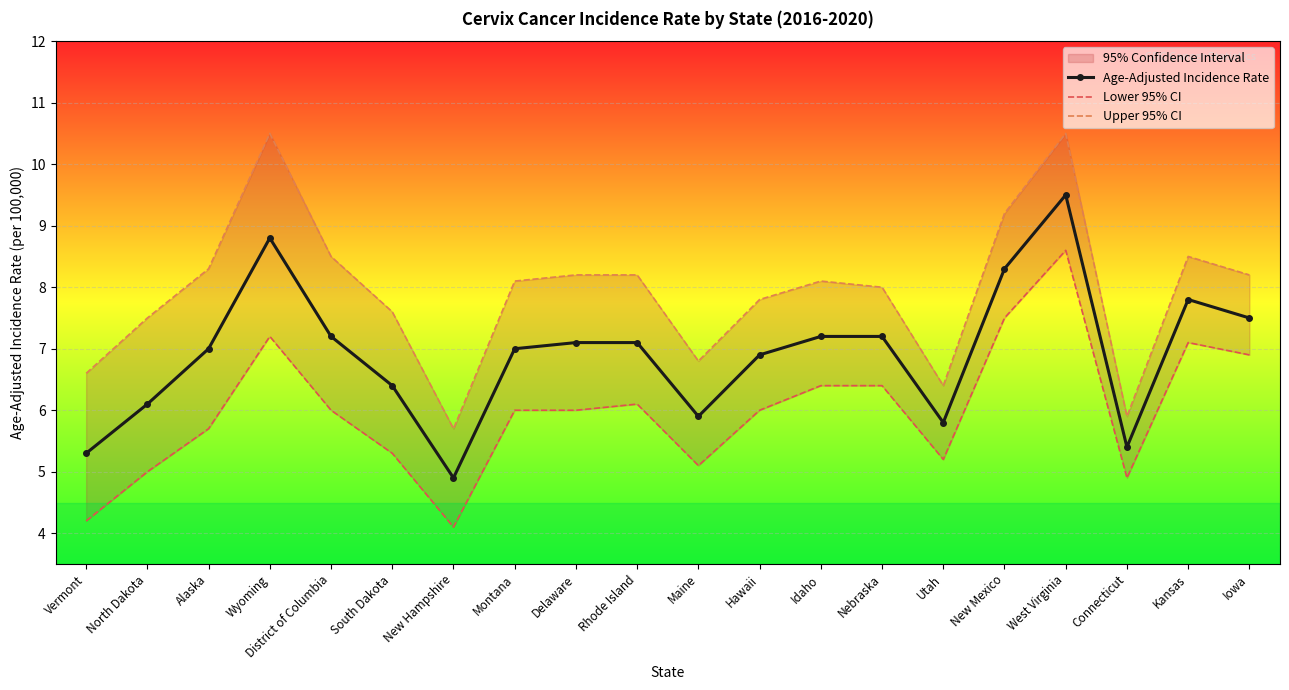

How many lines are shown in the chart?

3